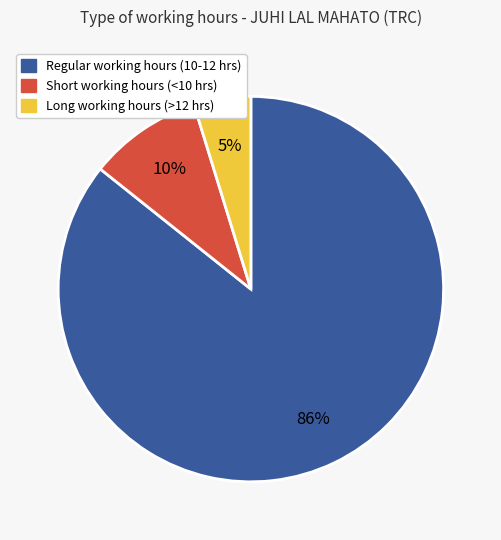

To the nearest percent, what is the average slice percentage?

33%